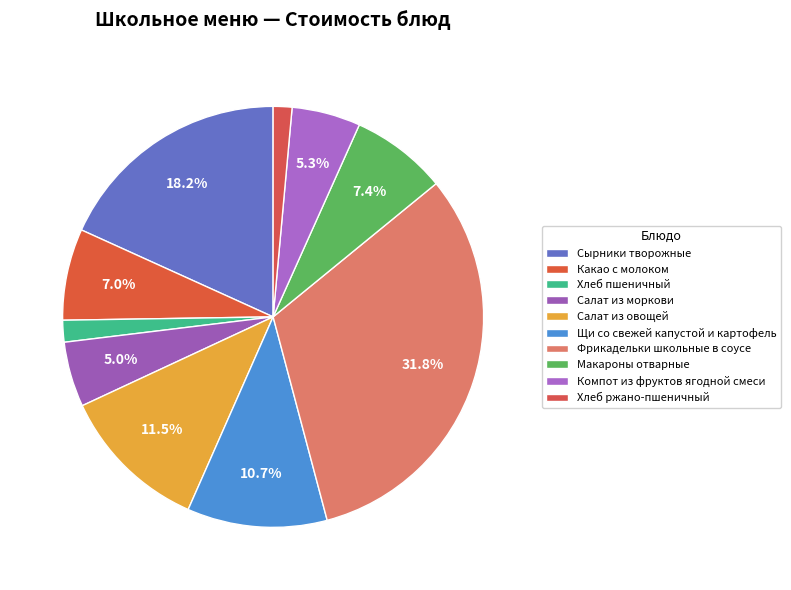

What is the change in value from Хлеб пшеничный to Фрикадельки школьные в соусе?

+42.8